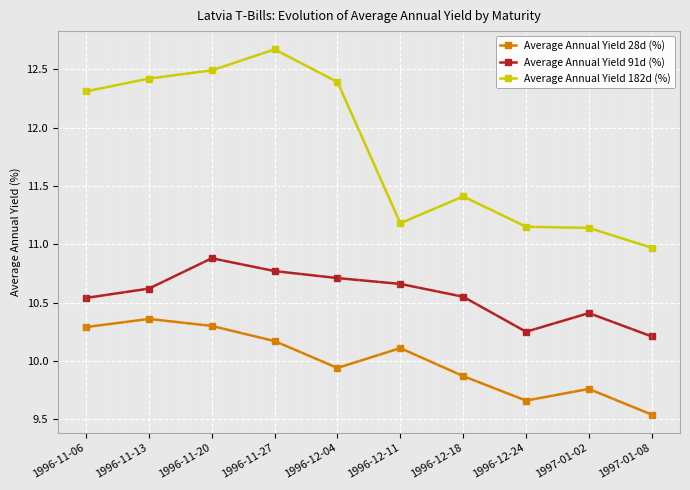

Is it true that Average Annual Yield 28d (%) equals 10.3 at 1996-11-06?

True